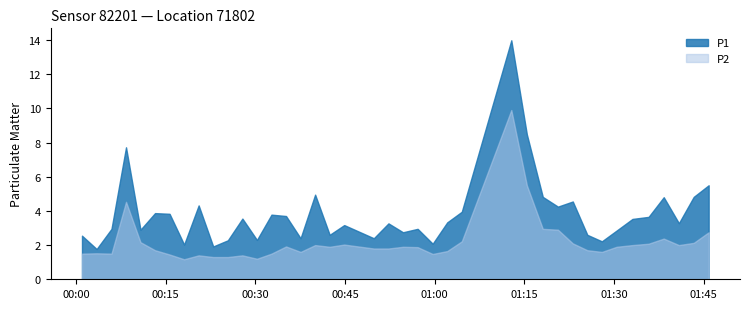

Count the number of categories in the chart.

40